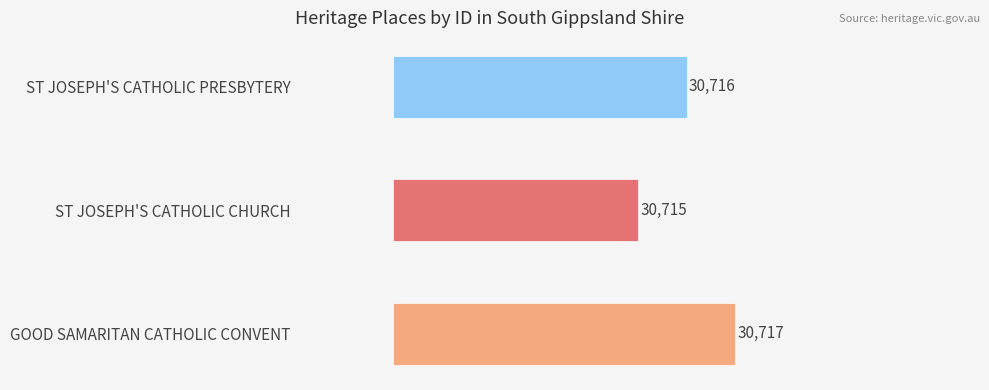

Where is the data nearest to the value 30716?

ST JOSEPH'S CATHOLIC PRESBYTERY